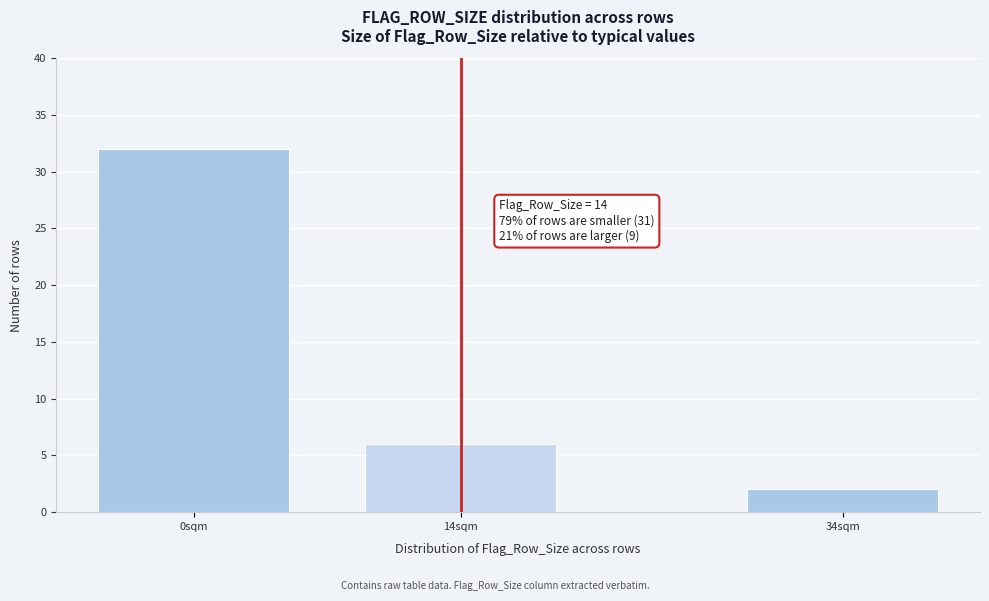

Reading right to left, transcribe all the data shown in this chart.

2	6	32